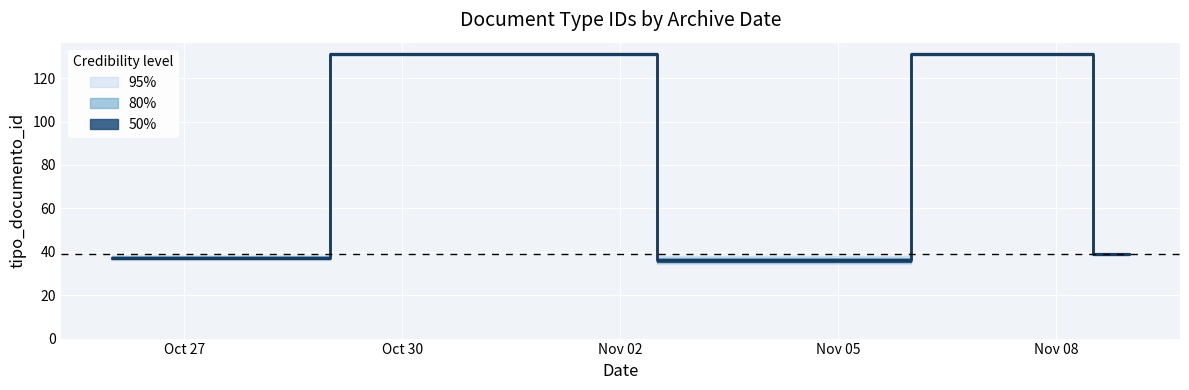

What is the label of the 5th point from the left?

2021-11-09